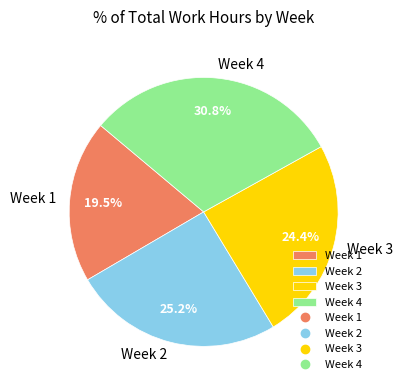

Is the sum of Week 4 and Week 1 greater than half?

Yes